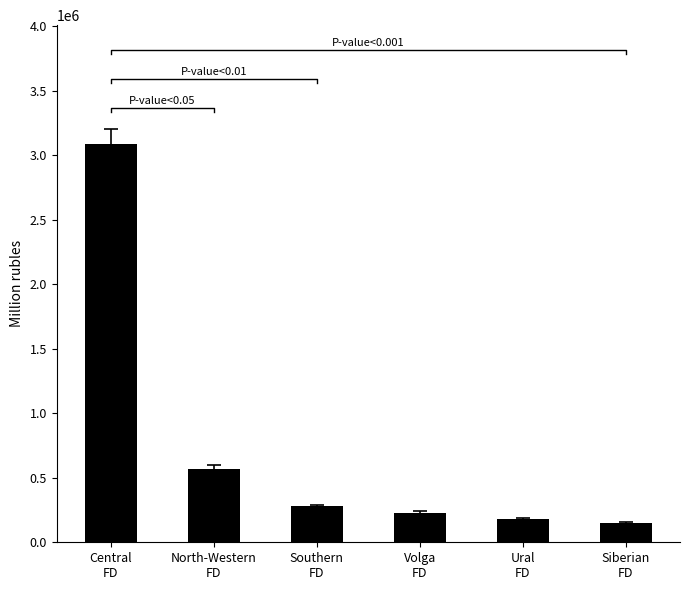

Rank the categories by value from highest to lowest.

Central
FD, North-Western
FD, Southern
FD, Volga
FD, Ural
FD, Siberian
FD